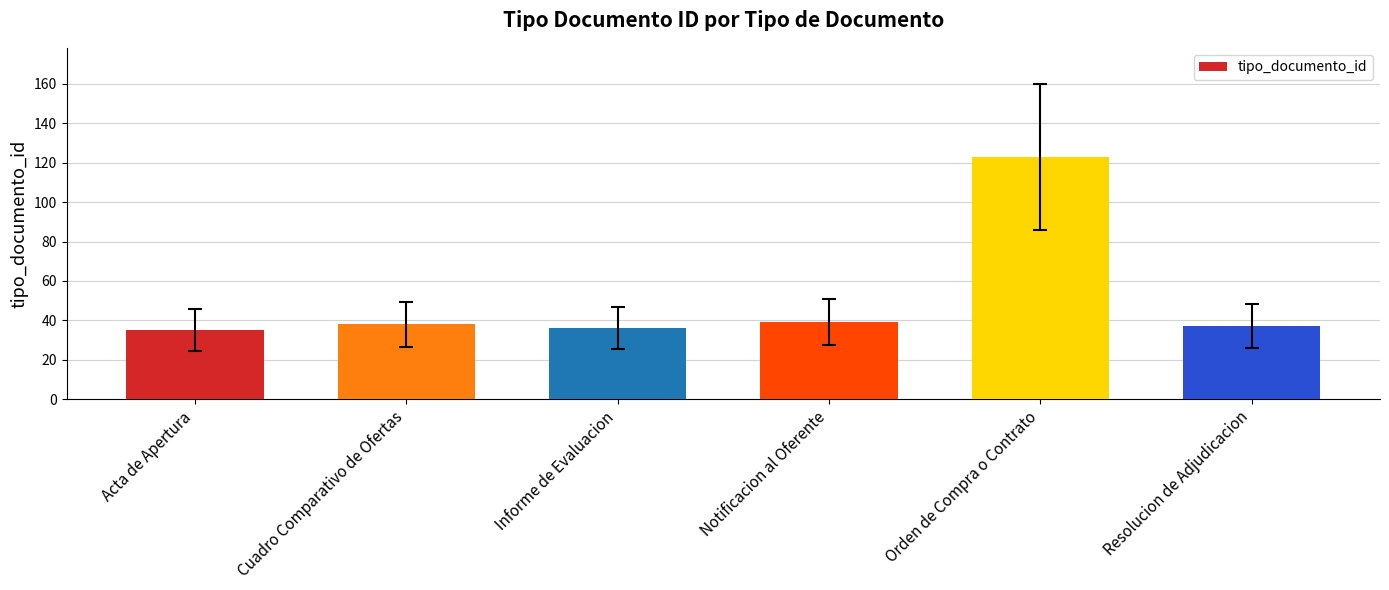

Reading left to right, what are all the values shown in this chart?

Acta de Apertura=35	Cuadro Comparativo de Ofertas=38	Informe de Evaluacion=36	Notificacion al Oferente=39	Orden de Compra o Contrato=123	Resolucion de Adjudicacion=37